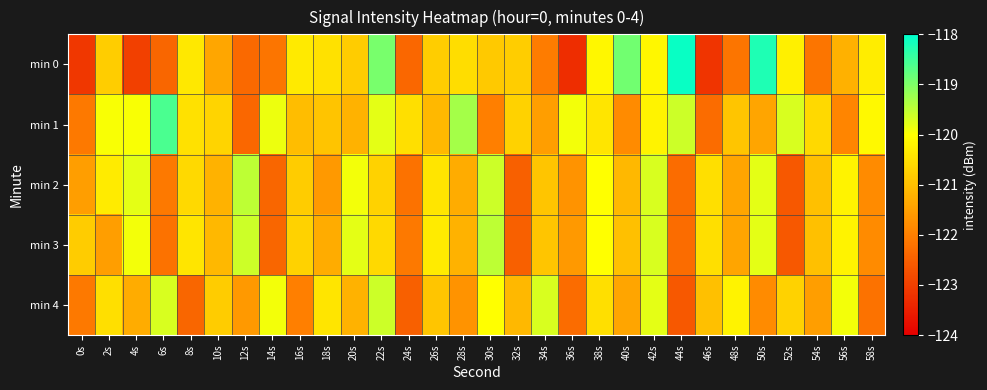

Which has a higher value, 54s or 2s?

2s